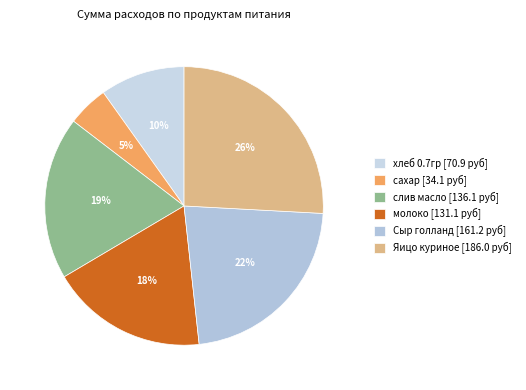

Does any single category account for the majority?

No